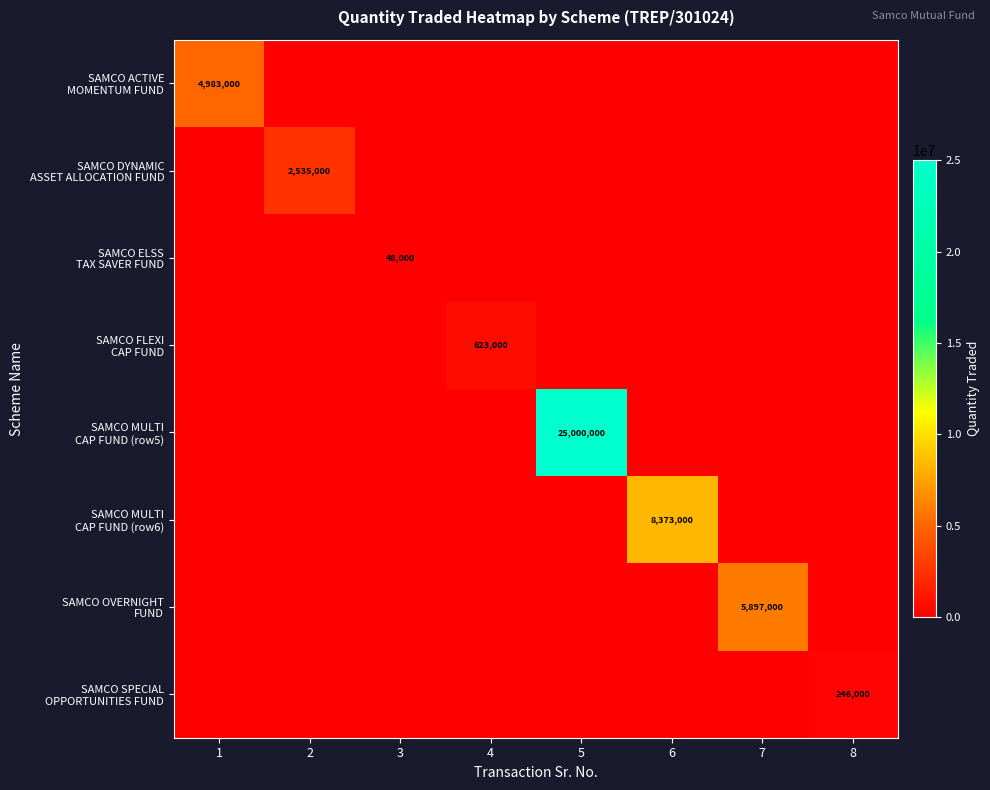

Count the number of data series in this chart.

8